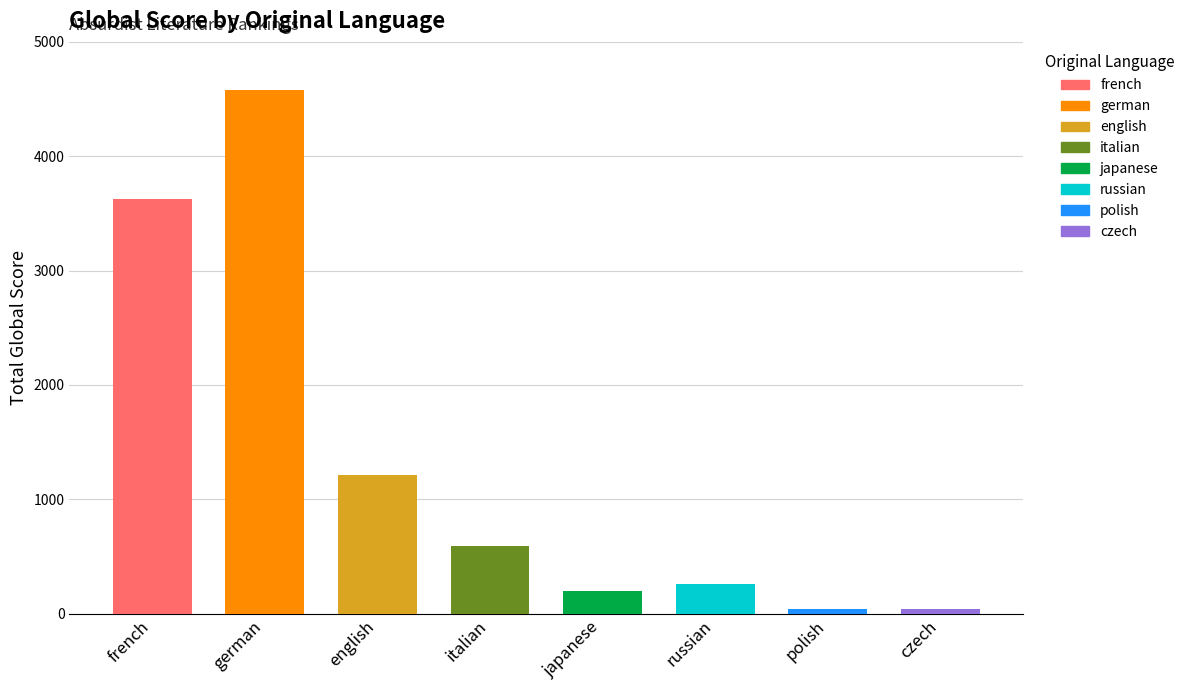

What is the difference between the maximum and second lowest values?

4538